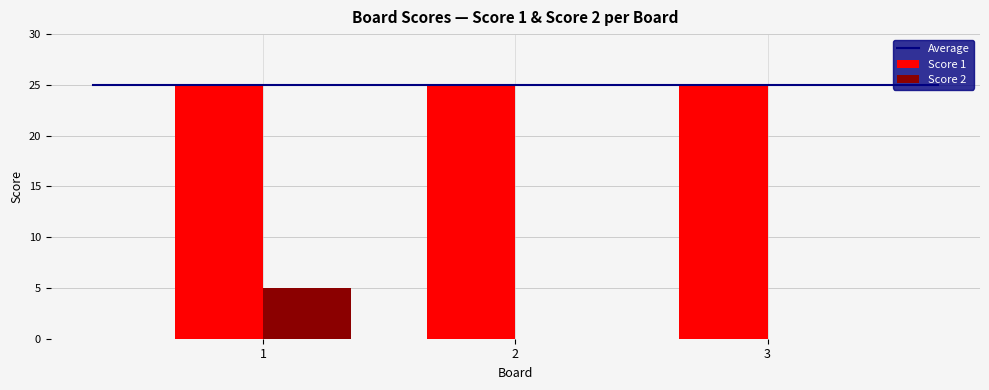

Is it true that Score 2 equals 8 at 1?

False